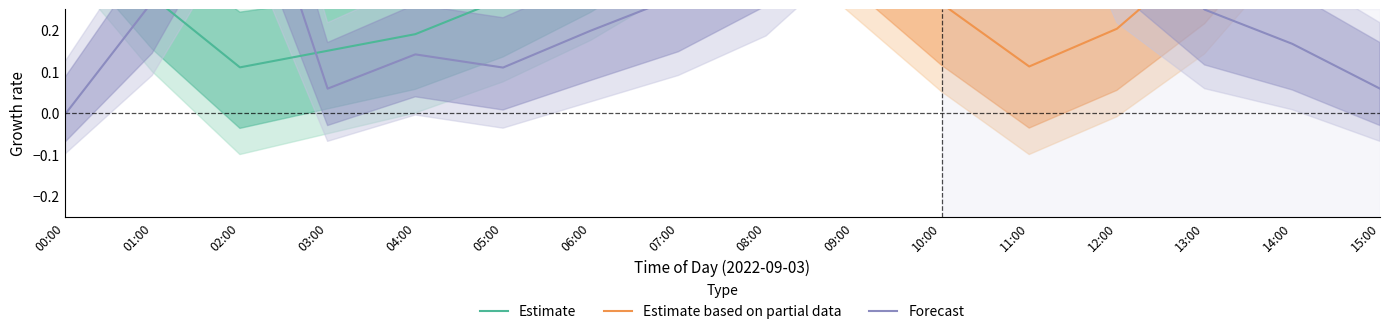

Where is Forecast nearest to the value 0?

00:00